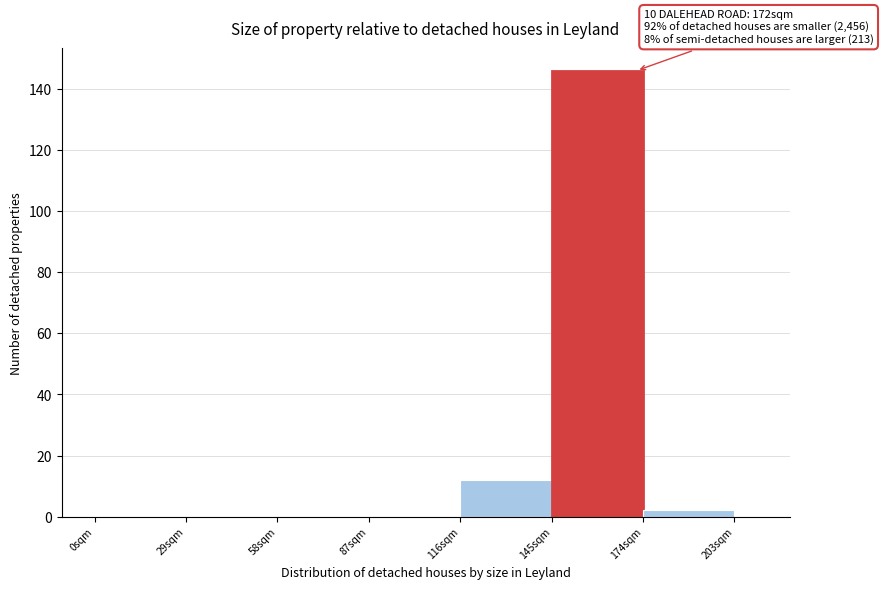

Around what value on the x-axis is the tallest bar? Give the approximate position of its centre, as read against the axis.

160